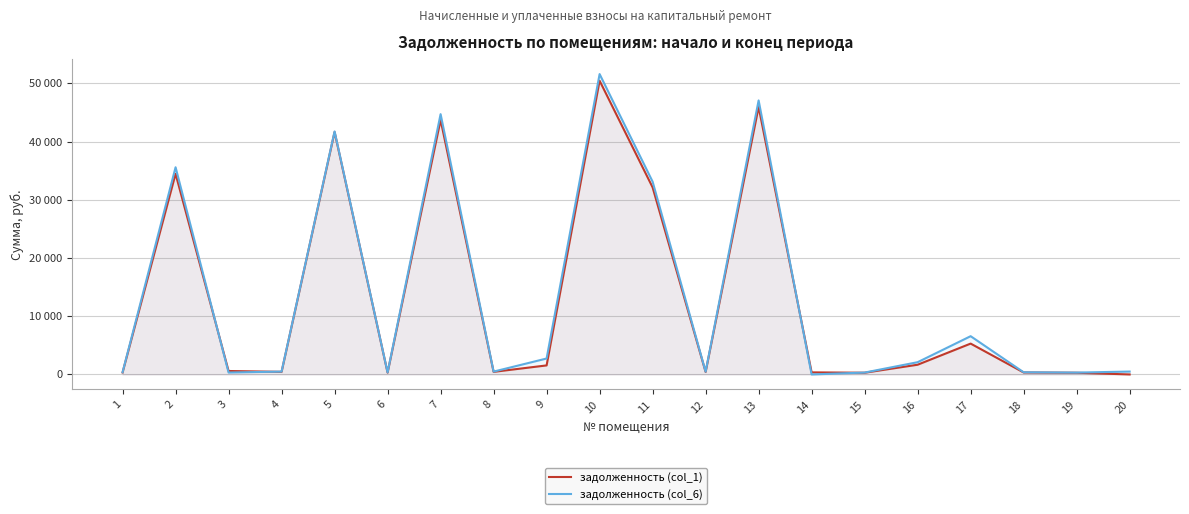

Does the chart display data point markers on the line(s)?

No